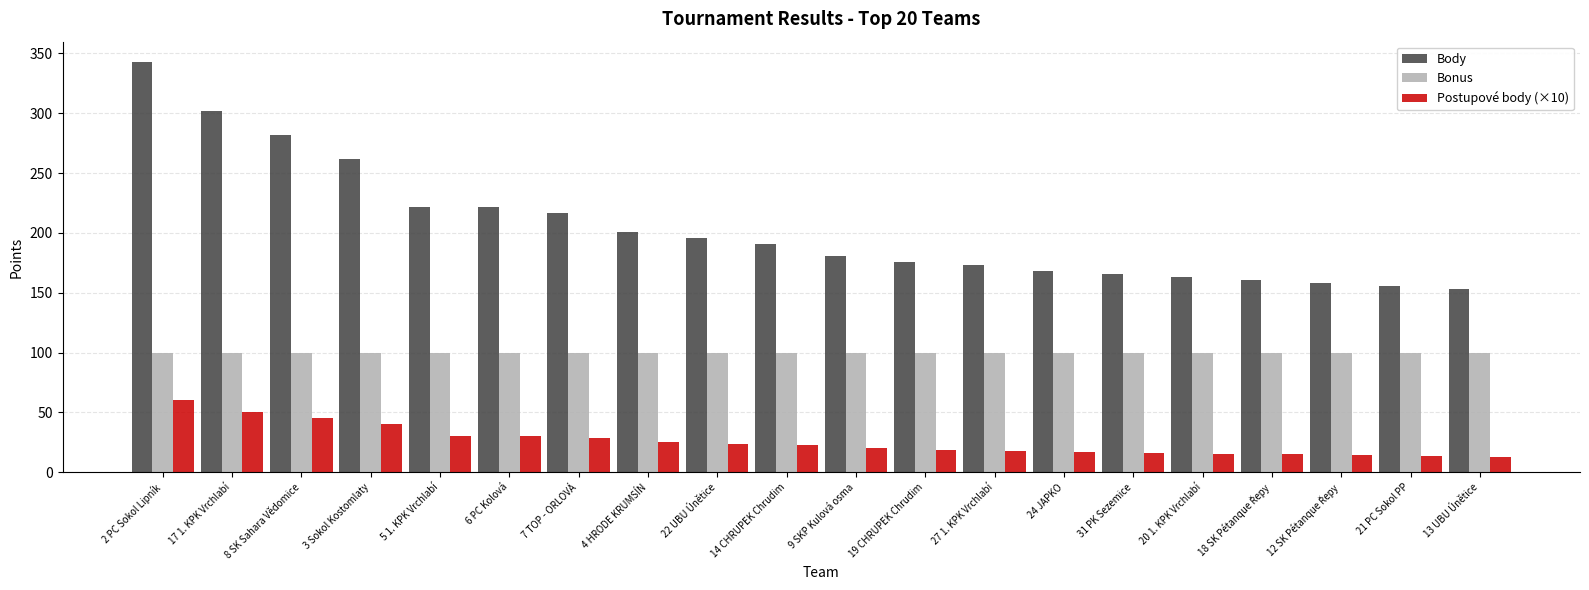

The Body series shows 94.2 at 31 PK Sezemice. True or false?

False